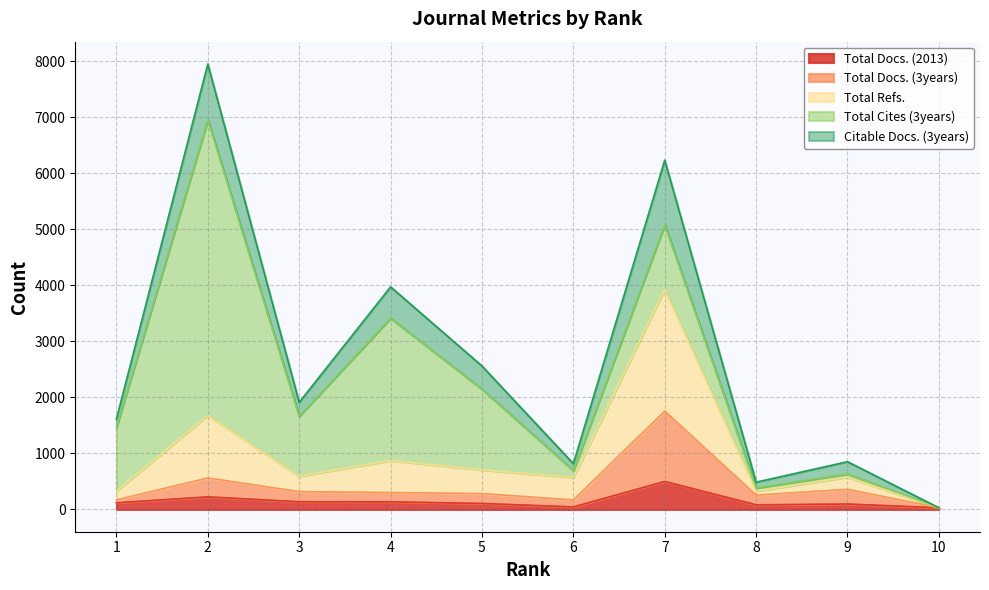

The Total Docs. (3years) series shows 169 at 6. True or false?

True